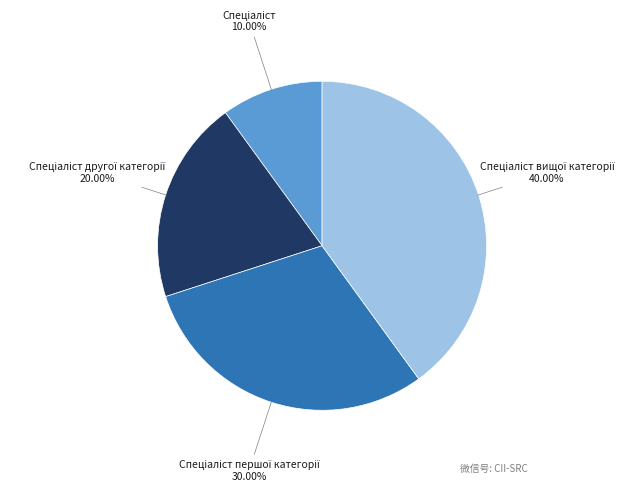

To the nearest percent, what is the average slice percentage?

25%